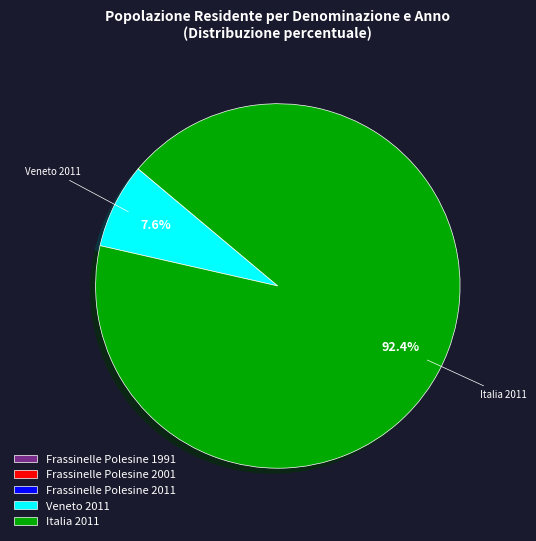

What is the largest slice in the pie chart?

Italia 2011